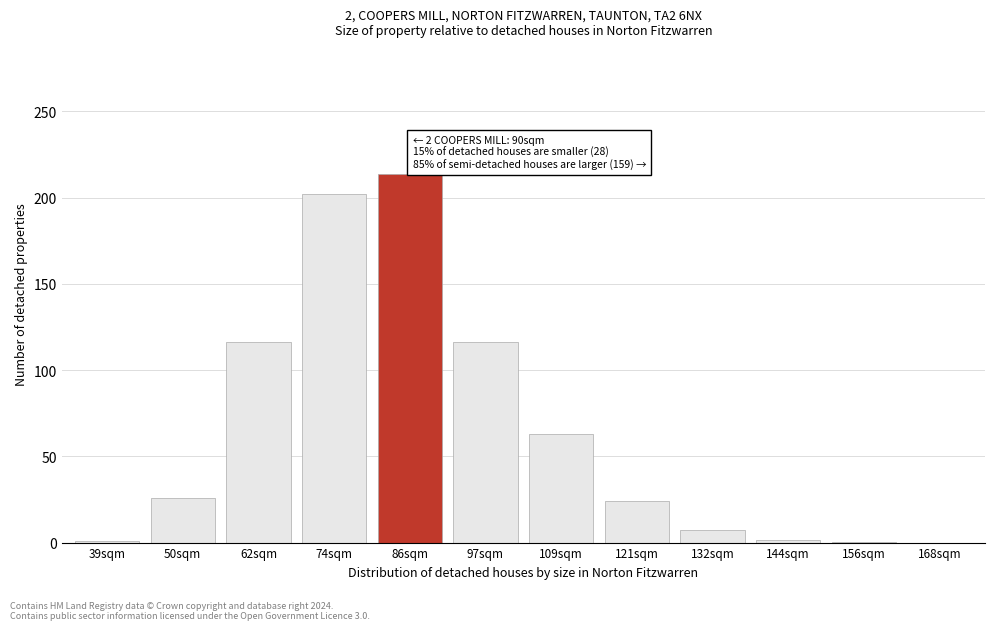

What is the sum of all values?

771.0